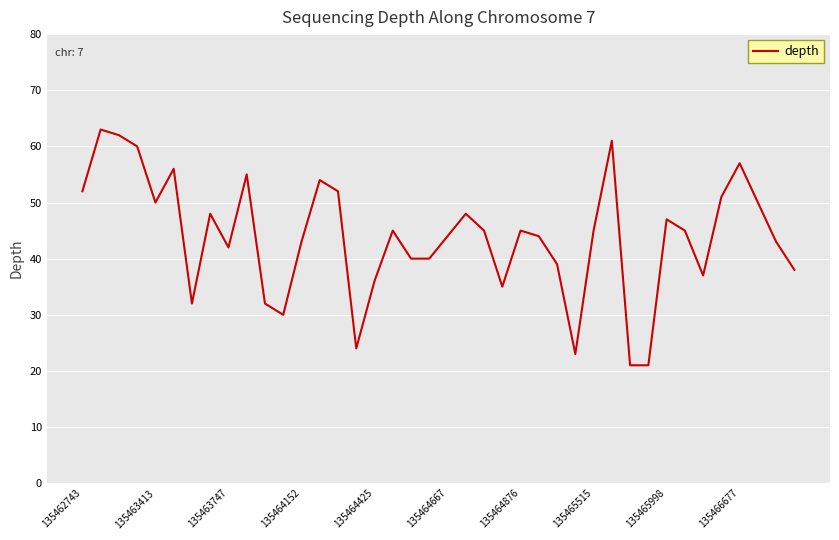

What is the minimum value shown in the chart?

21